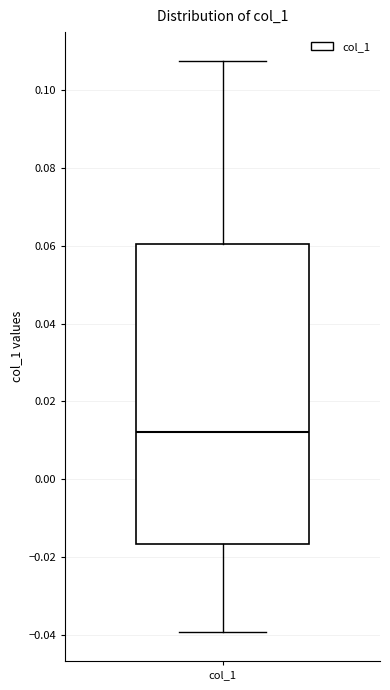

Read this box plot against the y-axis: the position of the median line, the range covered by the box, and the ends of both whiskers. The values are not printed on the chart, so give them approximately, as read against the axis.

median 0.012, box -0.016 to 0.060, whiskers -0.040 to 0.108